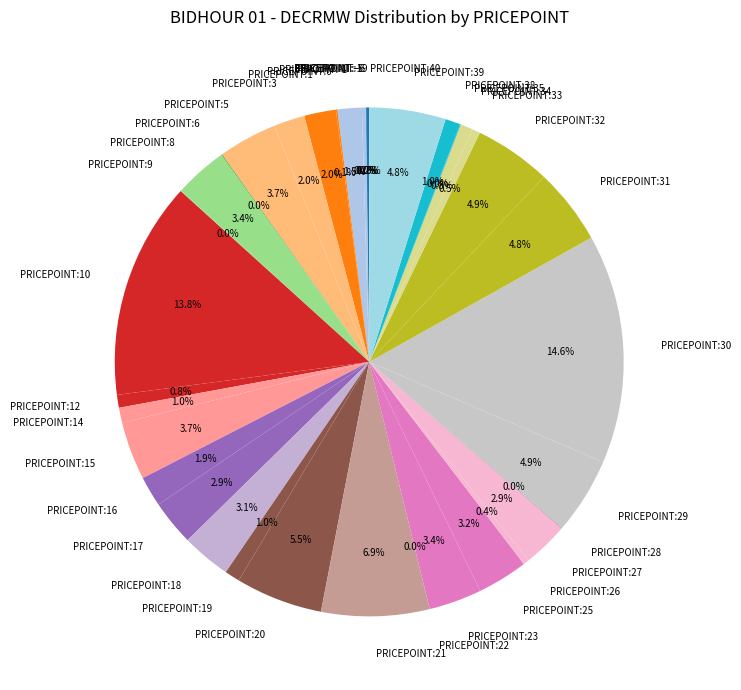

How much of the chart is everything except PRICEPOINT:26?

99.6%